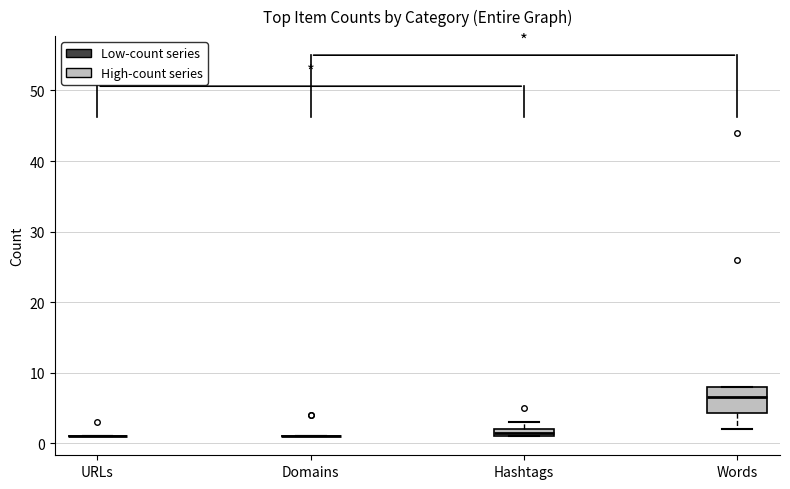

Comparing the boxes themselves (not the whiskers), which one is the tallest?

Words